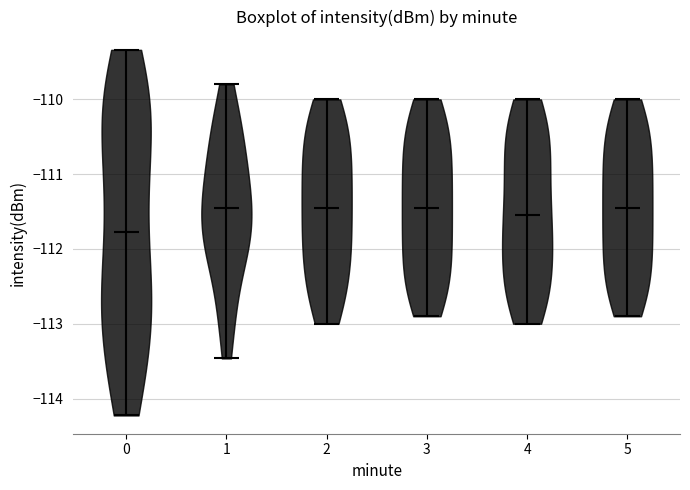

Reading left to right, read every violin against the y-axis: where its median line is, and the lowest and highest points it reaches. The values are not printed on the chart, so give them approximately, as read against the axis.

0: median line -111.8, lowest point -114.2, highest point -109.3
1: median line -111.4, lowest point -113.5, highest point -109.8
2: median line -111.4, lowest point -113.0, highest point -110.0
3: median line -111.4, lowest point -112.9, highest point -110.0
4: median line -111.5, lowest point -113.0, highest point -110.0
5: median line -111.4, lowest point -112.9, highest point -110.0